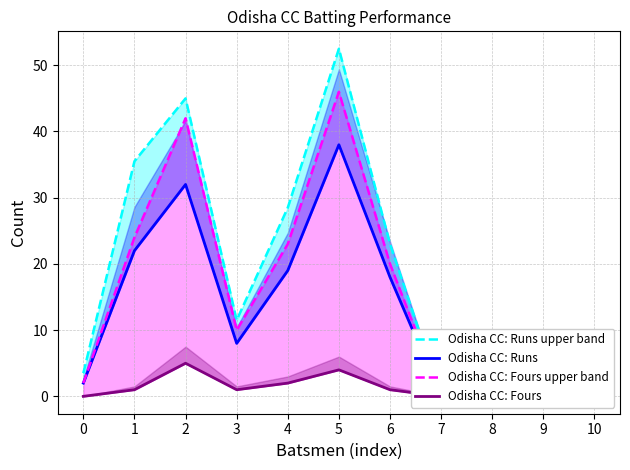

At which category does the chart reach its peak across all series?

5